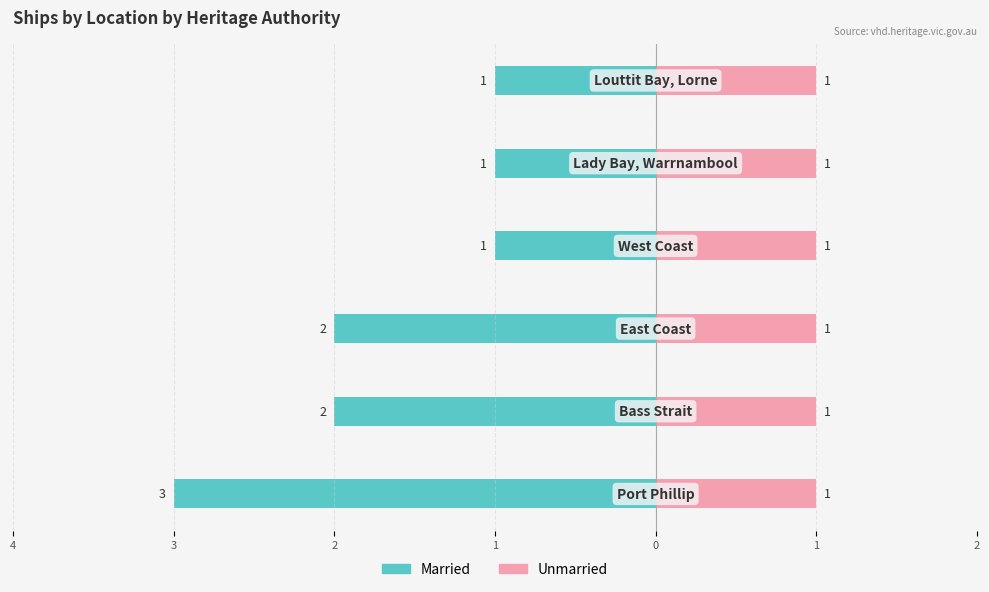

Which series has the largest range (max minus min)?

Married